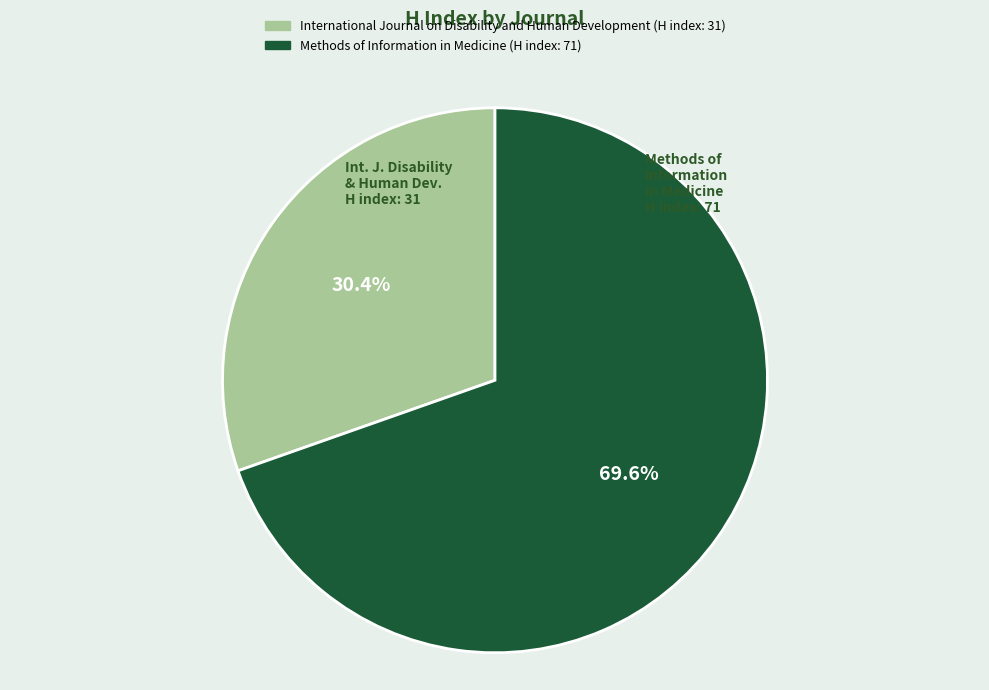

Is there a majority slice in this chart?

Yes